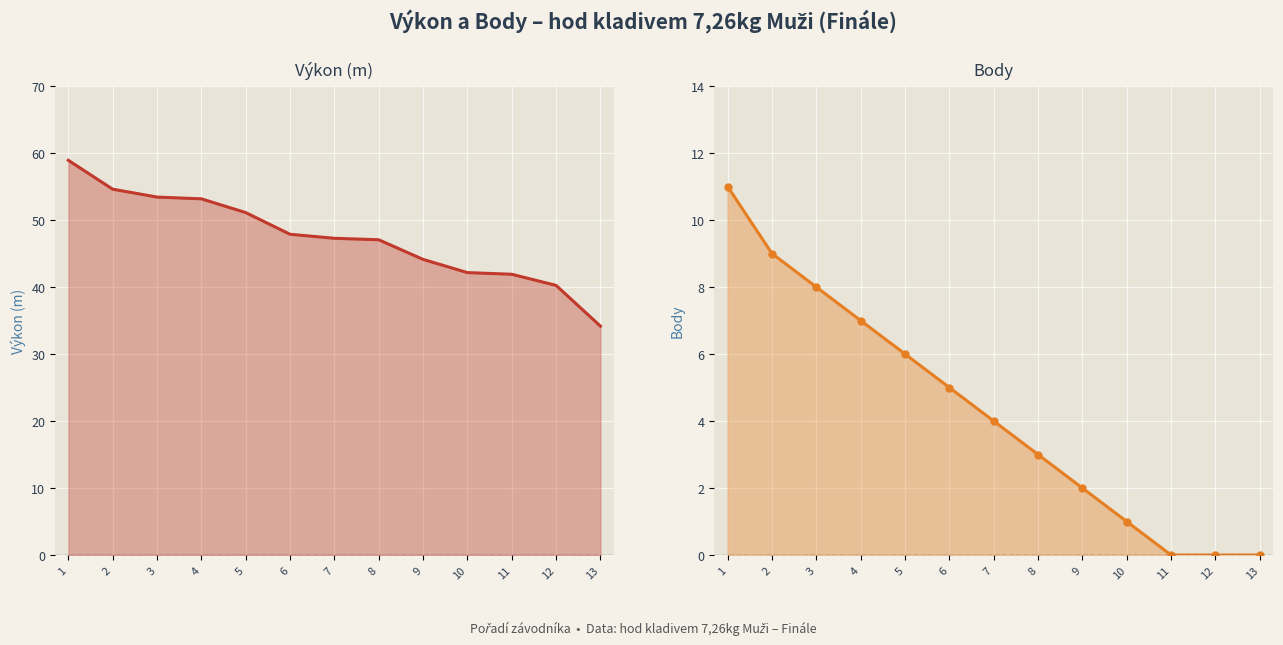

True or false: Výkon and Body cross at least once.

False